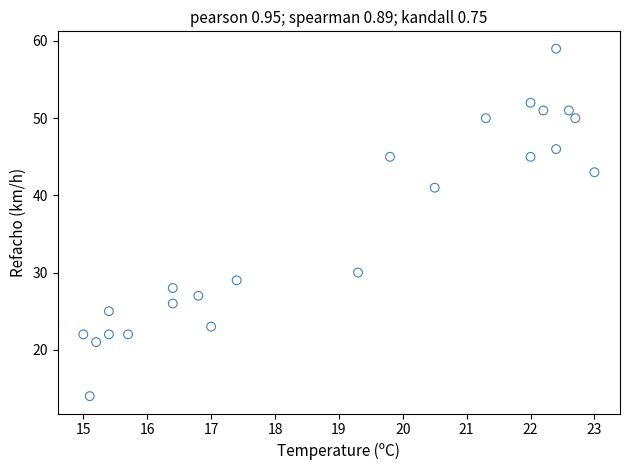

What Y value in the scatter plot is closest to 36?

41